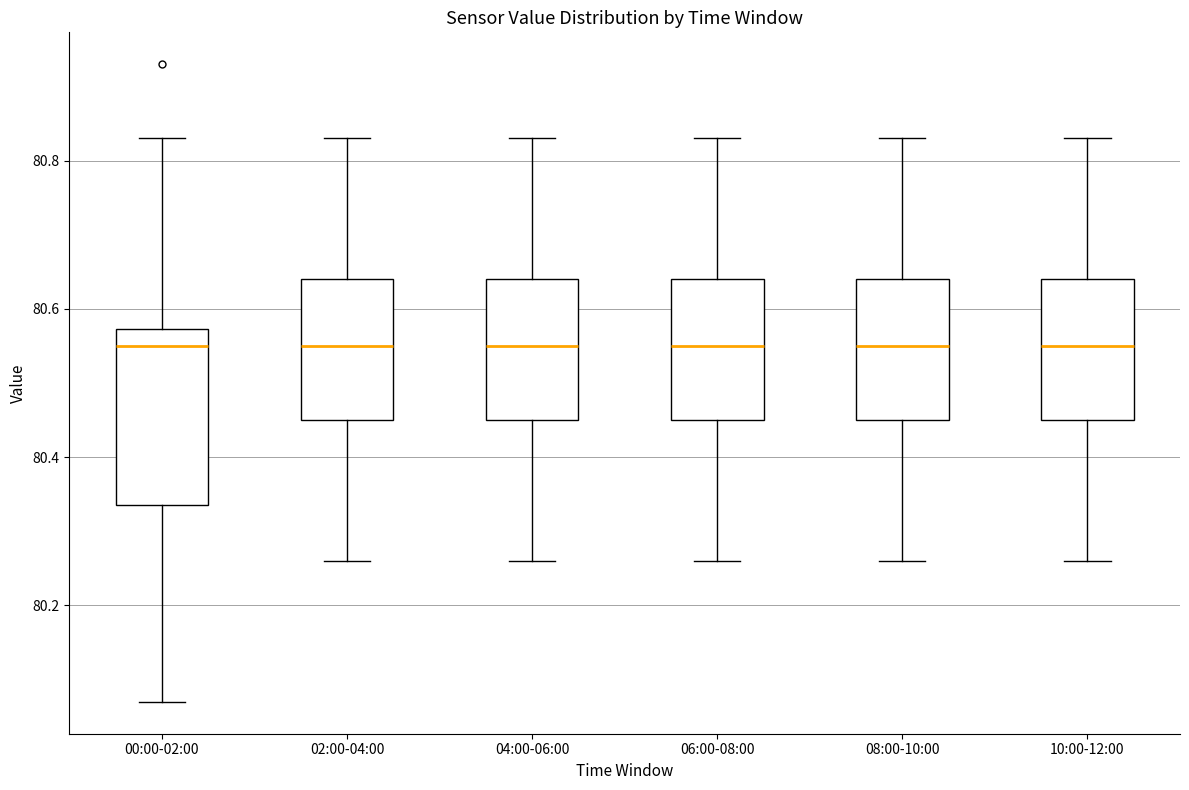

Comparing the boxes themselves (not the whiskers), which one is the tallest?

00:00-02:00